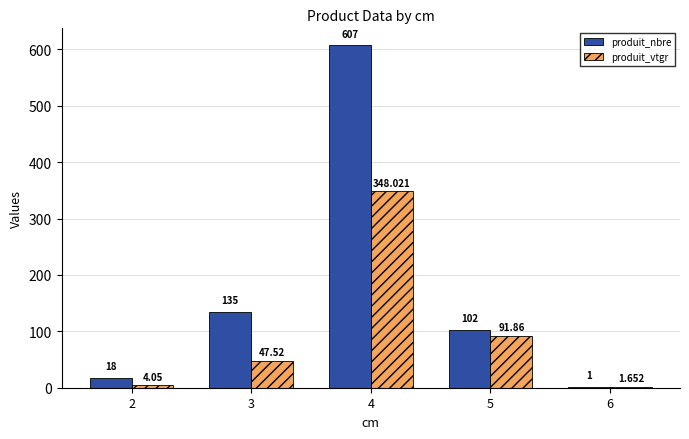

Which series has the widest spread of values?

produit_nbre